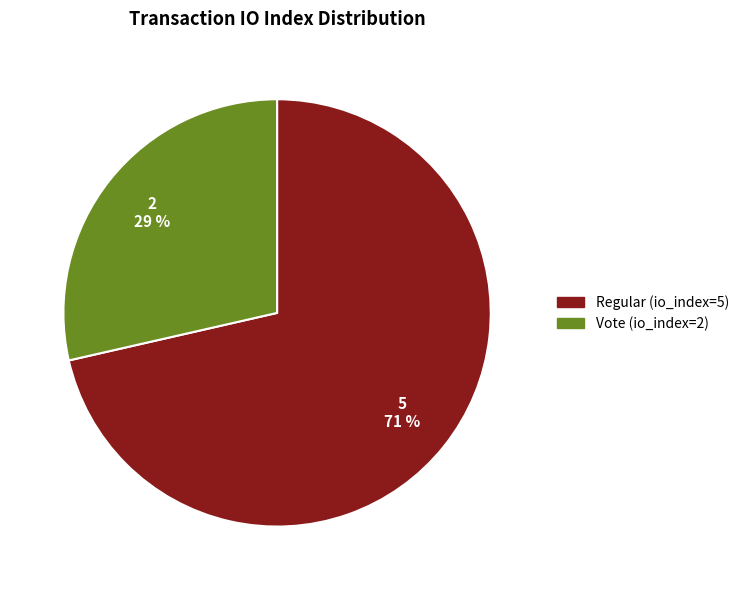

What is the majority slice?

Regular (io_index=5)